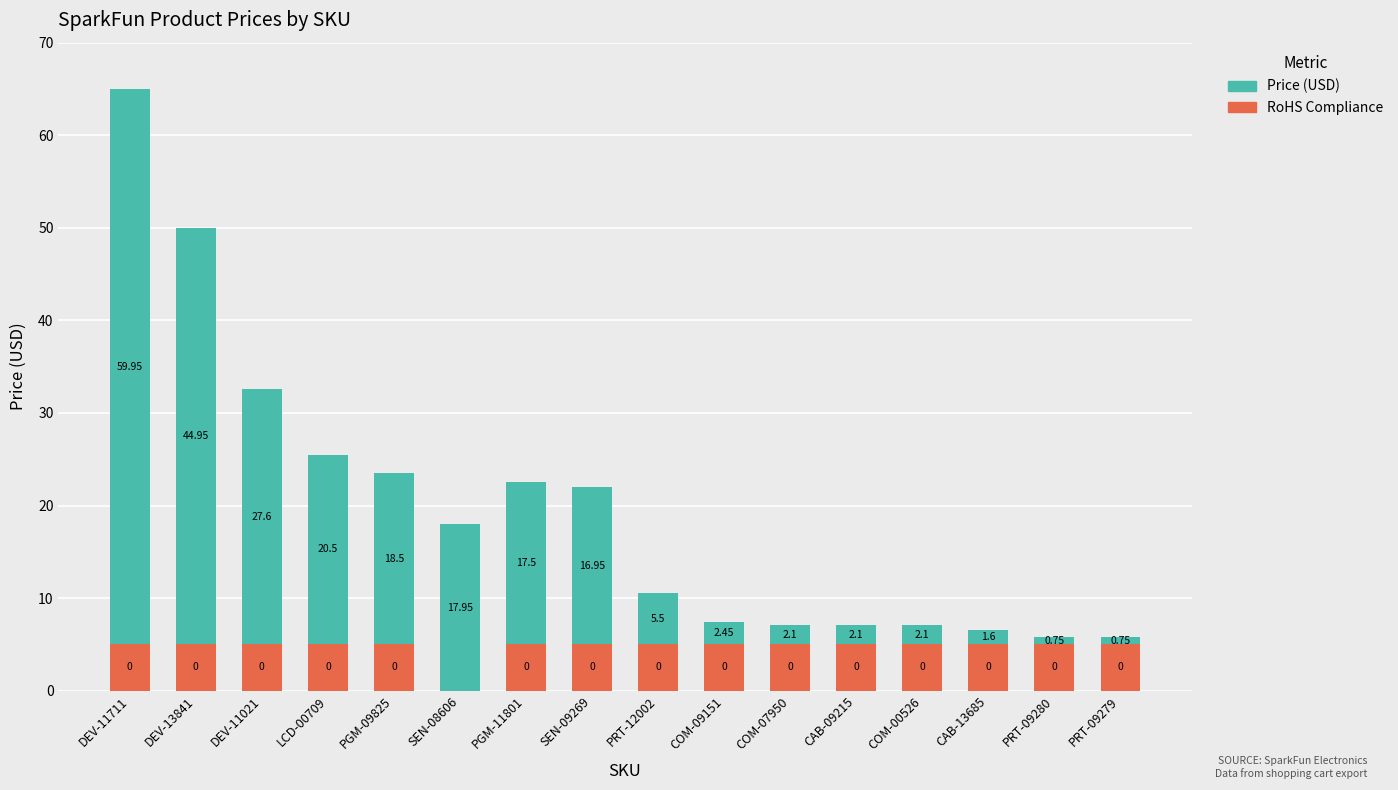

What is the sum of the RoHS Compliance values at COM-07950 and LCD-00709?

10.0